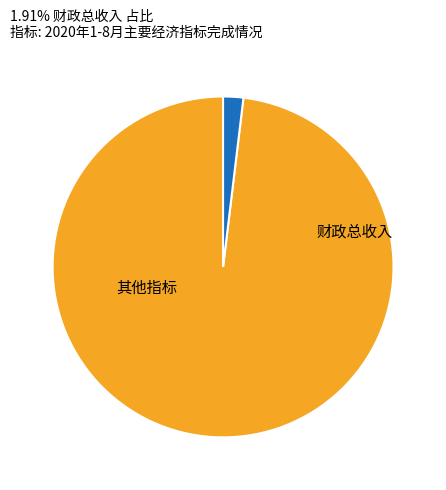

Does any single category account for the majority?

Yes